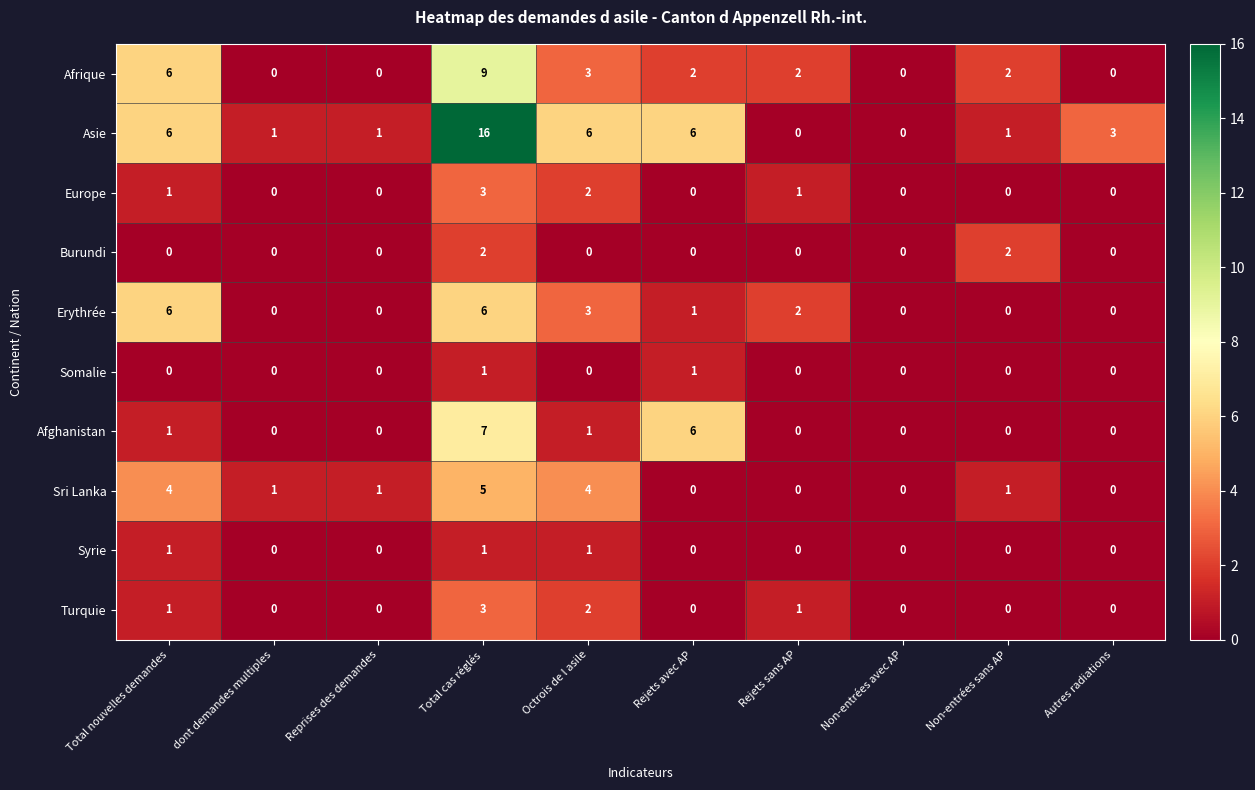

Which category has the highest value in the Turquie series?

Total cas réglés